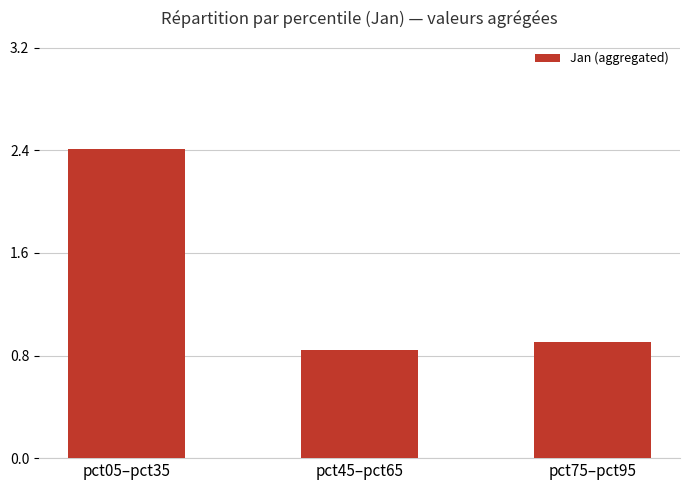

Does the chart contain stacked bars?

No